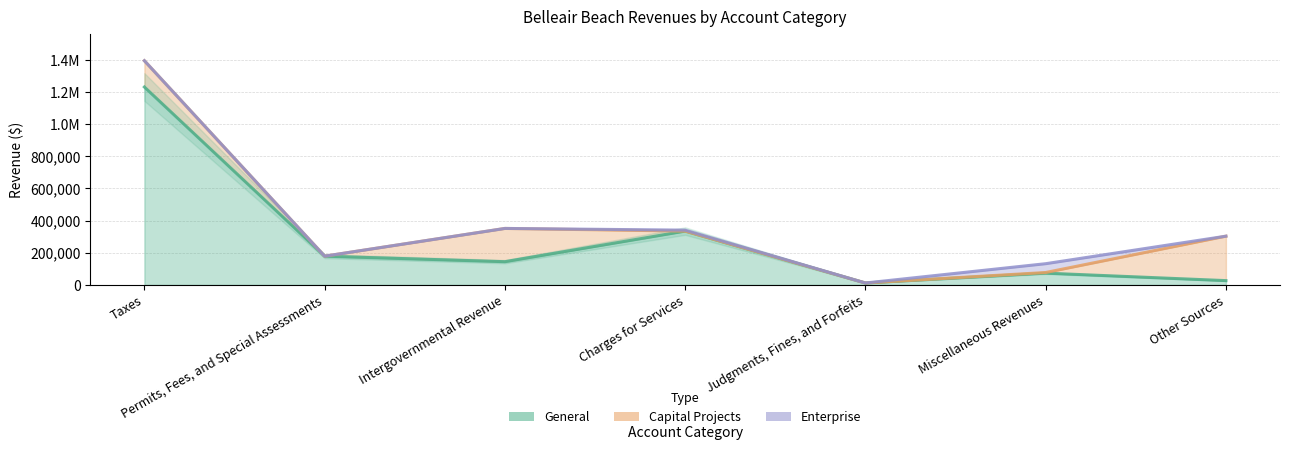

The Capital Projects series shows 206720 at Intergovernmental Revenue. True or false?

True